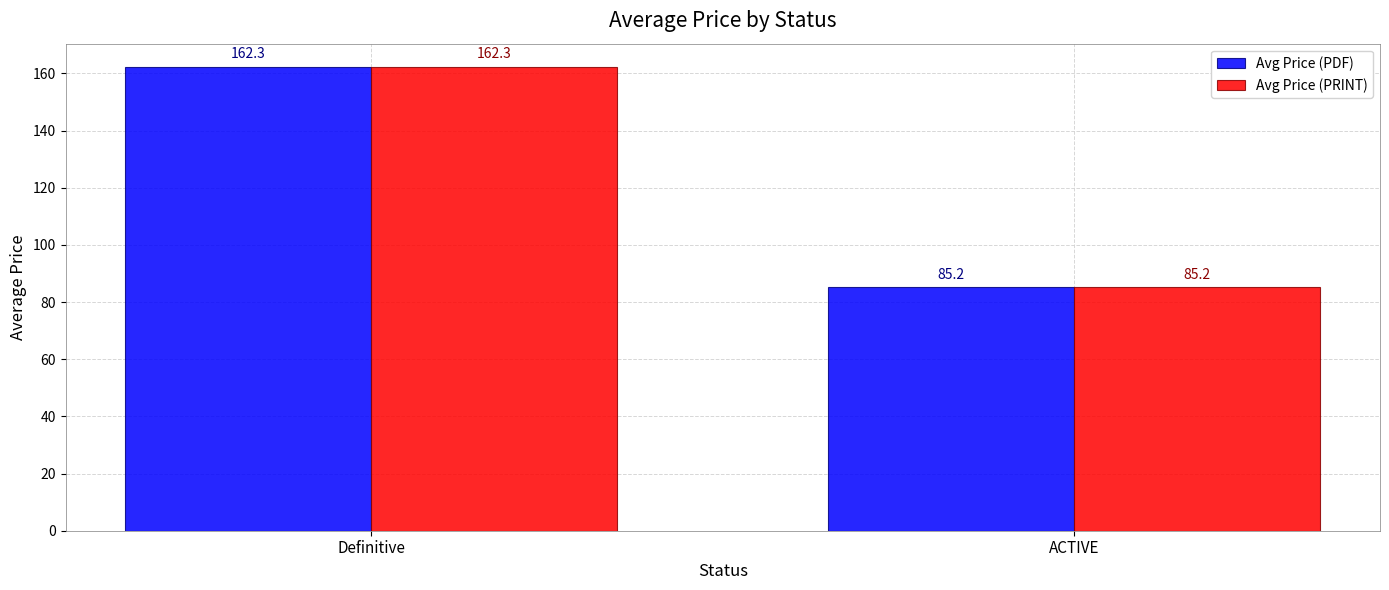

What is the sum of the Avg Price (PDF) values at ACTIVE and Definitive?

247.5